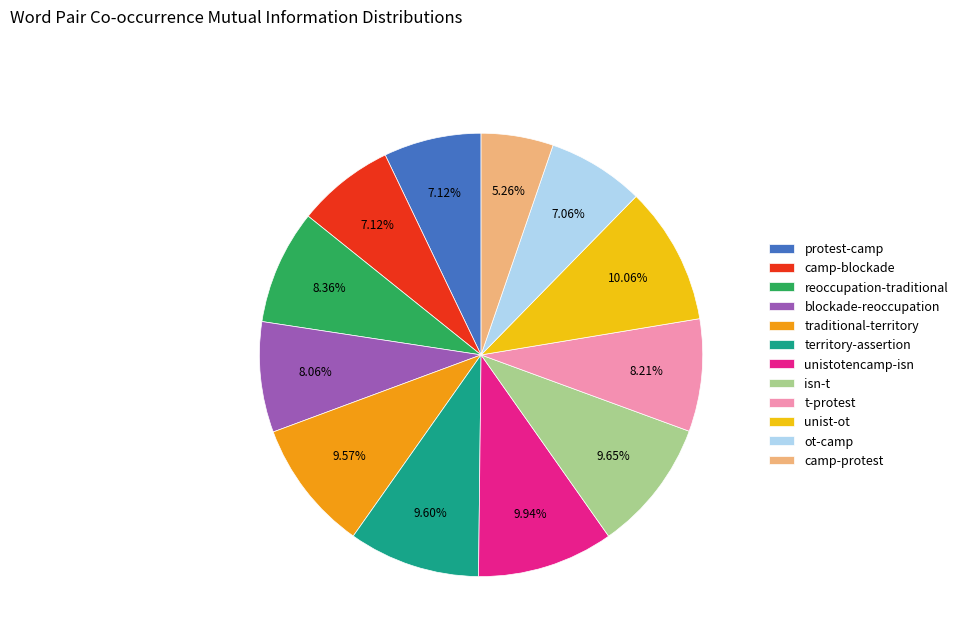

Is it true that camp-blockade is 7% of the pie?

True